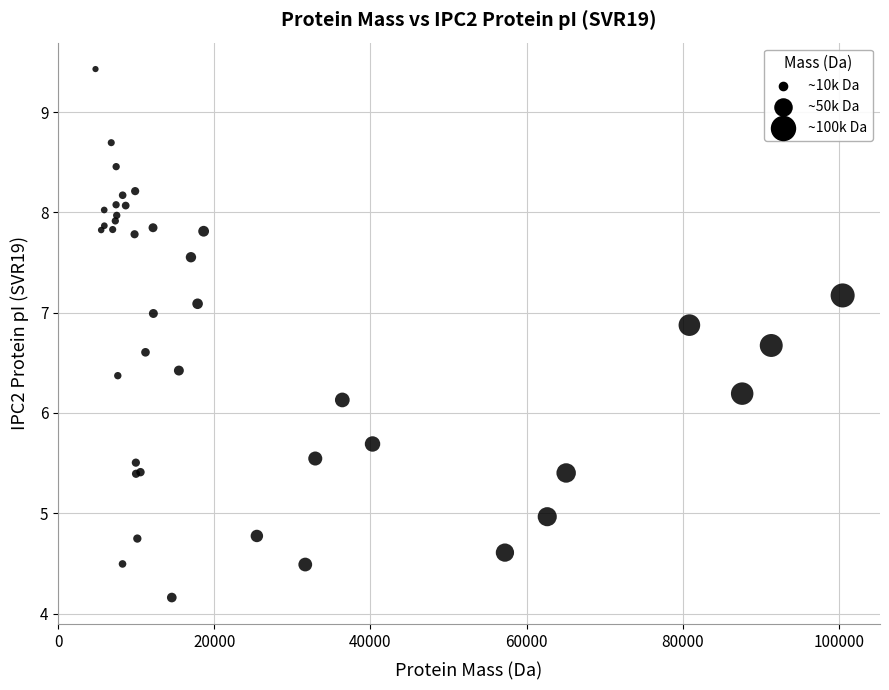

What Y value in the scatter plot is closest to 6?

6.1